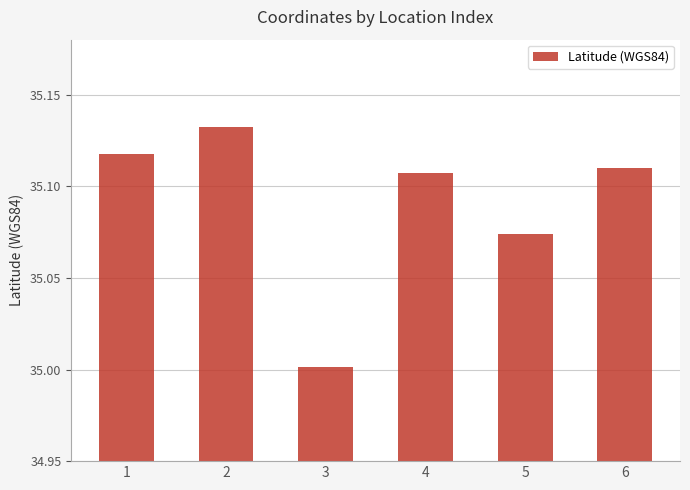

True or false: the data shows 35.0 at 3.

True